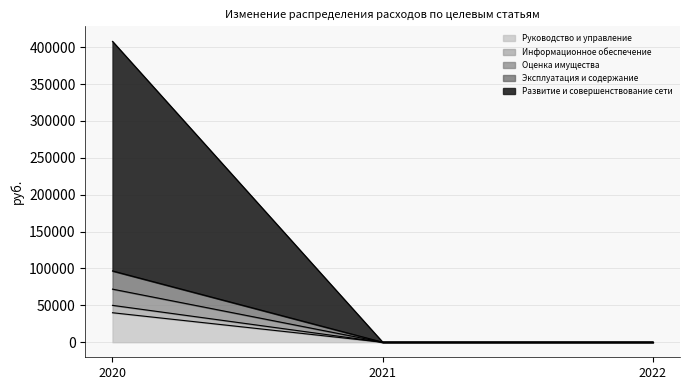

Which has a higher value, 2021 or 2020?

2020